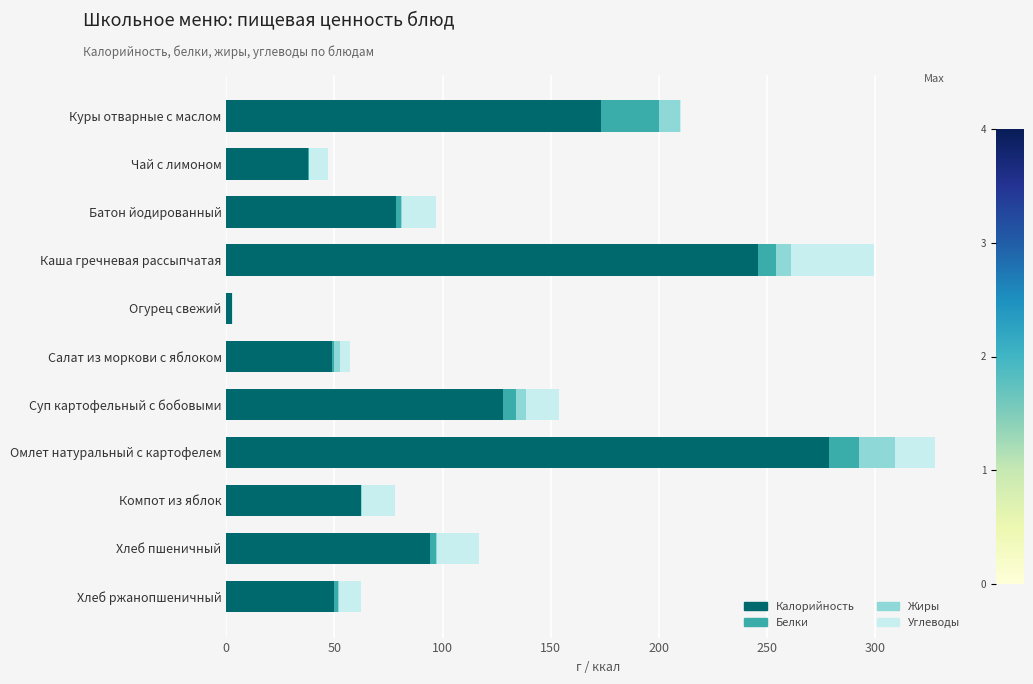

The Калорийность series shows 126.0 at Батон йодированный. True or false?

False